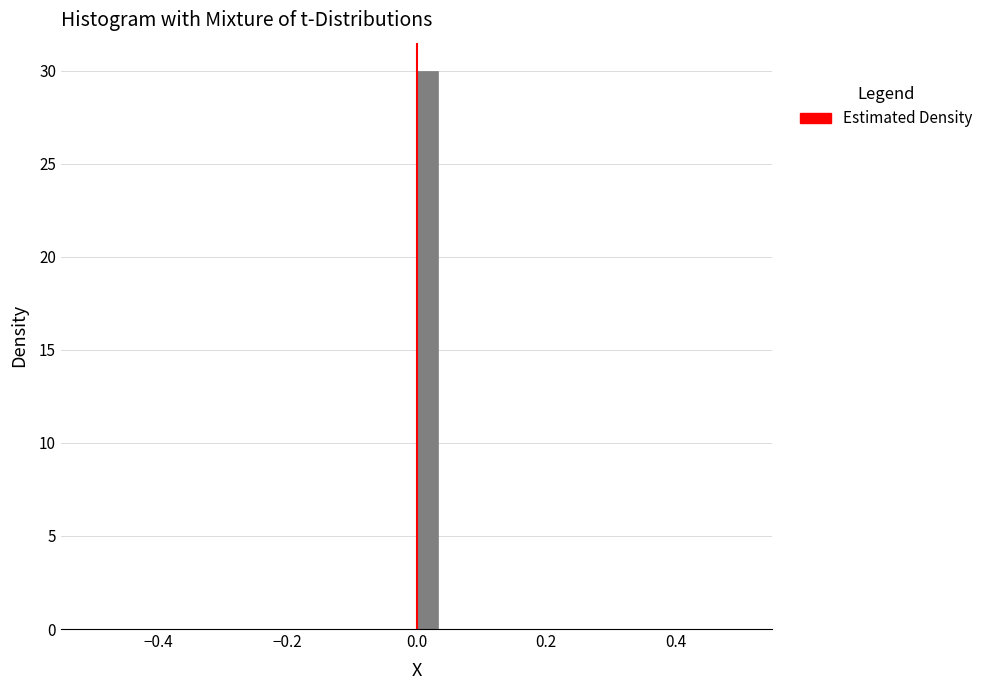

Around what value on the x-axis is the tallest bar? Give the approximate position of its centre, as read against the axis.

0.02